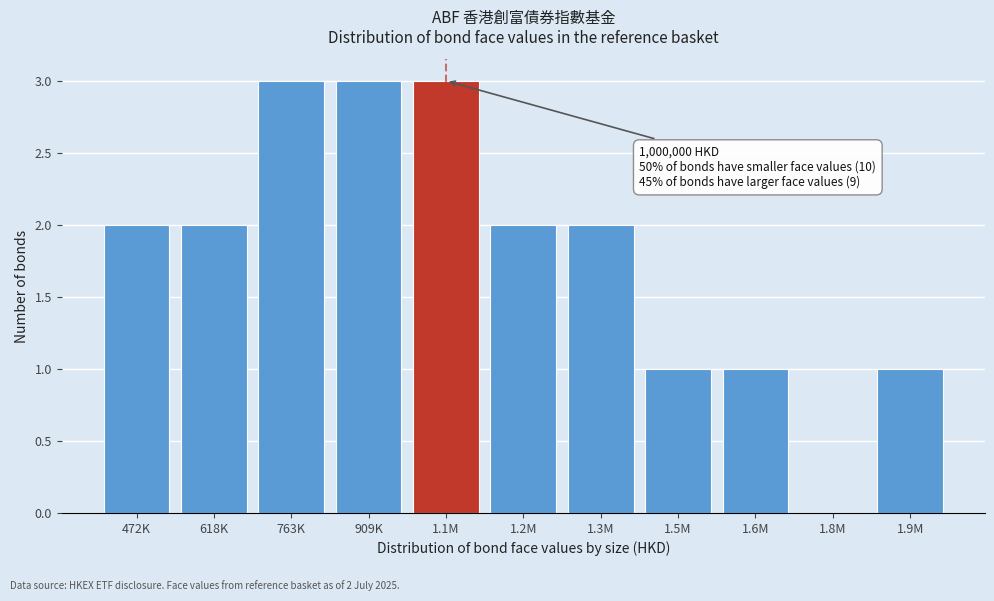

Reading left to right, extract all data points from this chart.

472K=2	618K=2	763K=3	909K=3	1.1M=3	1.2M=2	1.3M=2	1.5M=1	1.6M=1	1.8M=0	1.9M=1